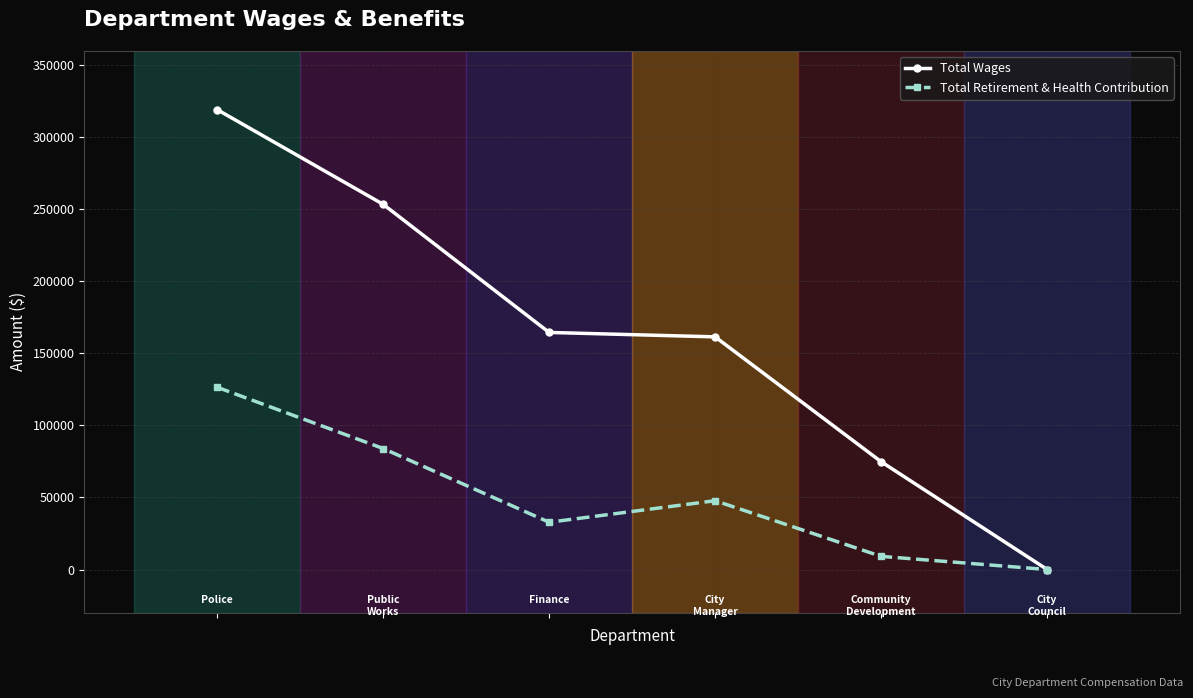

Rank the series by their maximum value, from lowest to highest.

Total Retirement & Health Contribution, Total Wages